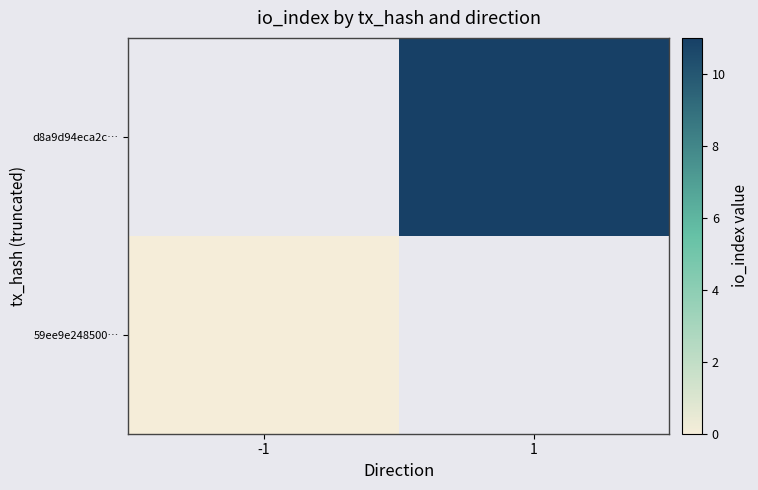

Rank the series by their maximum value, from highest to lowest.

59ee9e248500…, d8a9d94eca2c…